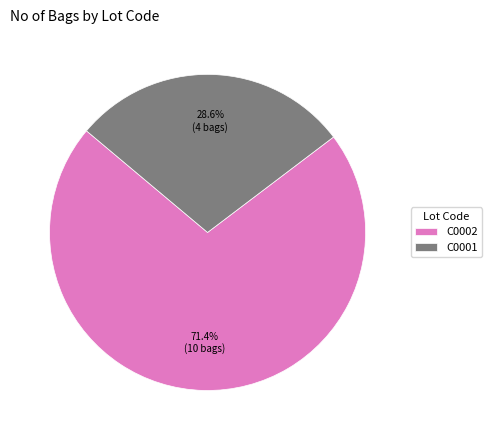

Which category has the biggest portion of the pie?

C0002